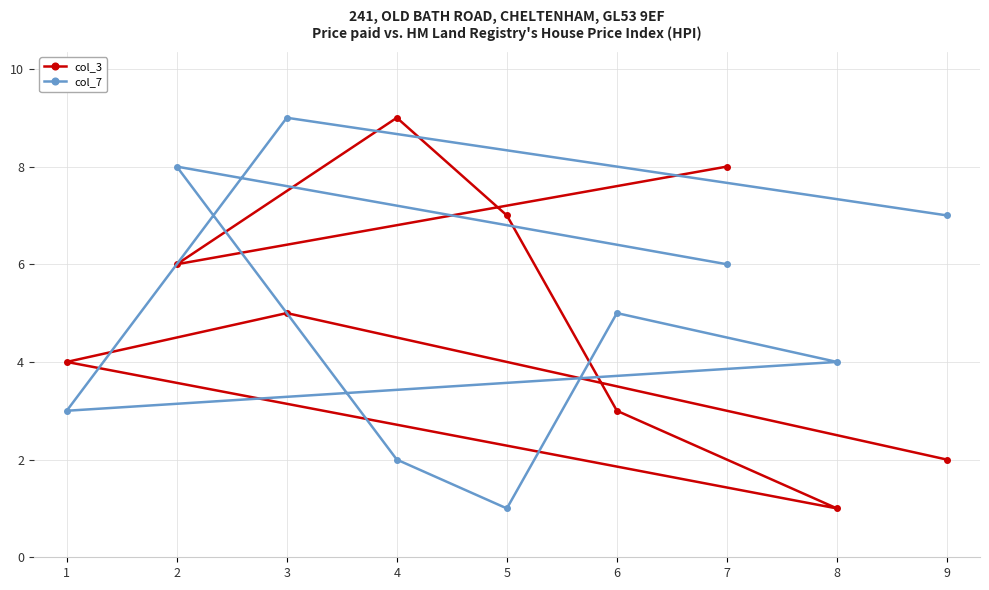

Where does the col_3 series first go above 5?

2